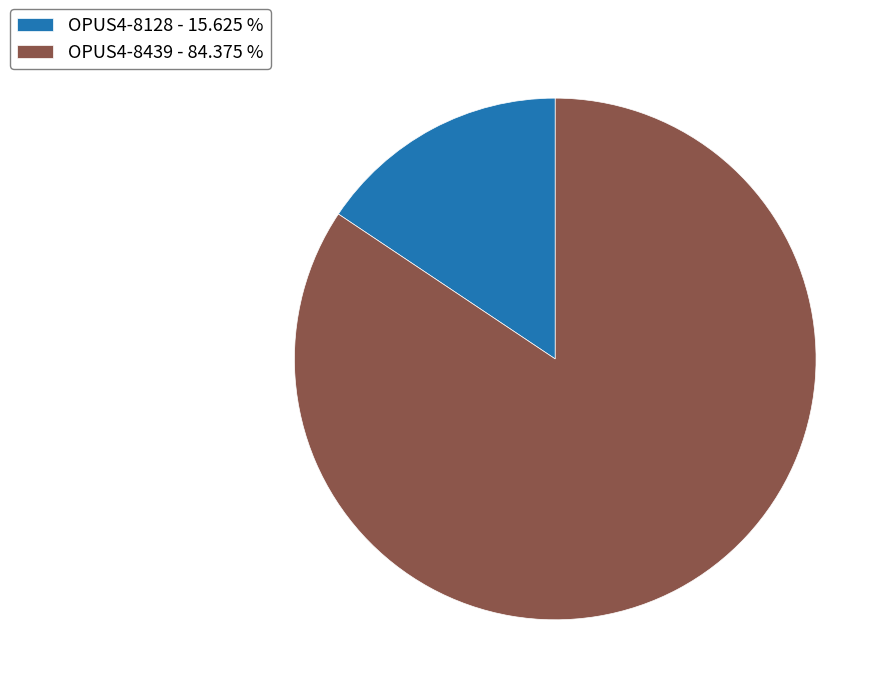

Which has a higher value, OPUS4-8439 - 84.375 % or OPUS4-8128 - 15.625 %?

OPUS4-8439 - 84.375 %